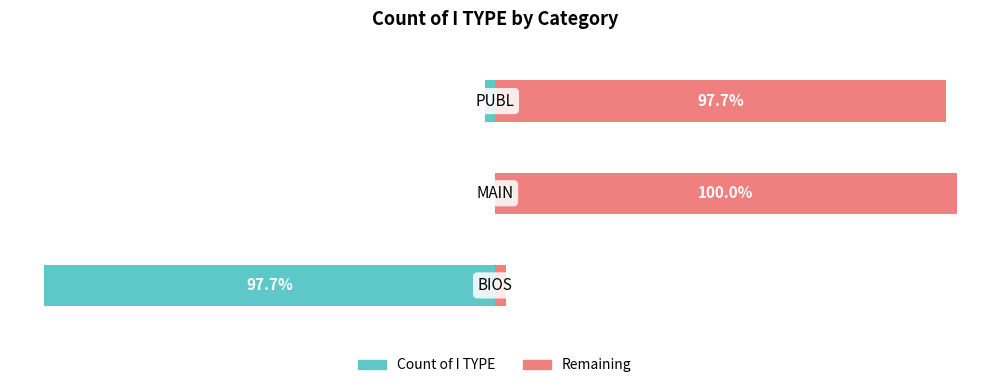

What is the value of the Count of I TYPE bar at the 3rd from the left?

-2.3